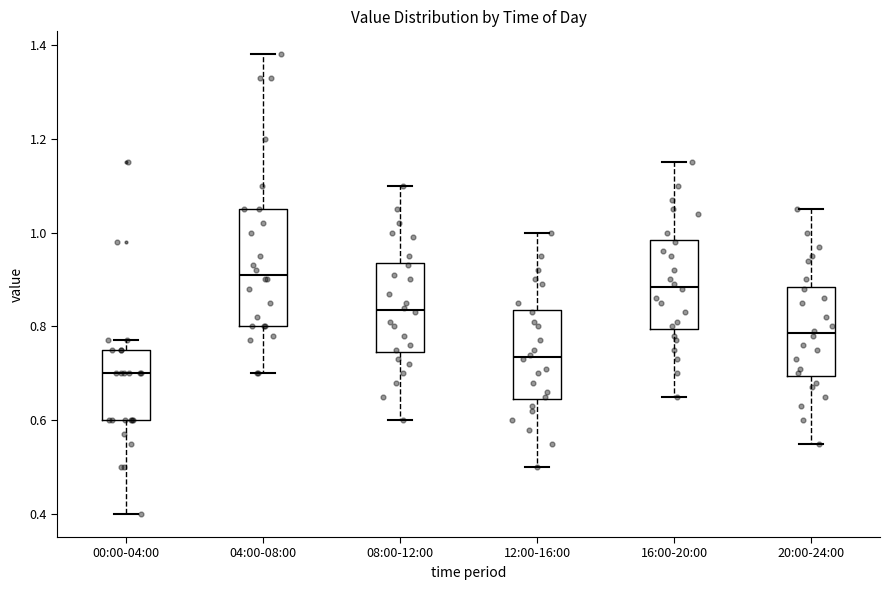

Reading left to right, read every box against the y-axis: the position of its median line, the range the box covers, and the ends of its whiskers. The values are not printed on the chart, so give them approximately, as read against the axis.

00:00-04:00: median 0.70, box 0.60 to 0.76, whiskers 0.40 to 0.78
04:00-08:00: median 0.92, box 0.80 to 1.06, whiskers 0.70 to 1.38
08:00-12:00: median 0.84, box 0.74 to 0.94, whiskers 0.60 to 1.10
12:00-16:00: median 0.74, box 0.64 to 0.84, whiskers 0.50 to 1.00
16:00-20:00: median 0.88, box 0.80 to 0.98, whiskers 0.66 to 1.16
20:00-24:00: median 0.78, box 0.70 to 0.88, whiskers 0.56 to 1.06